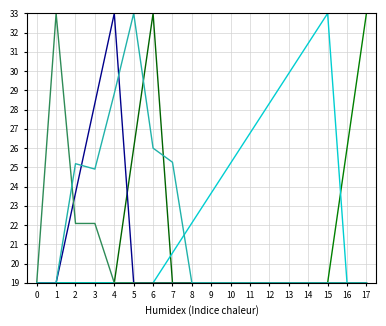

How many lines are shown in the chart?

6